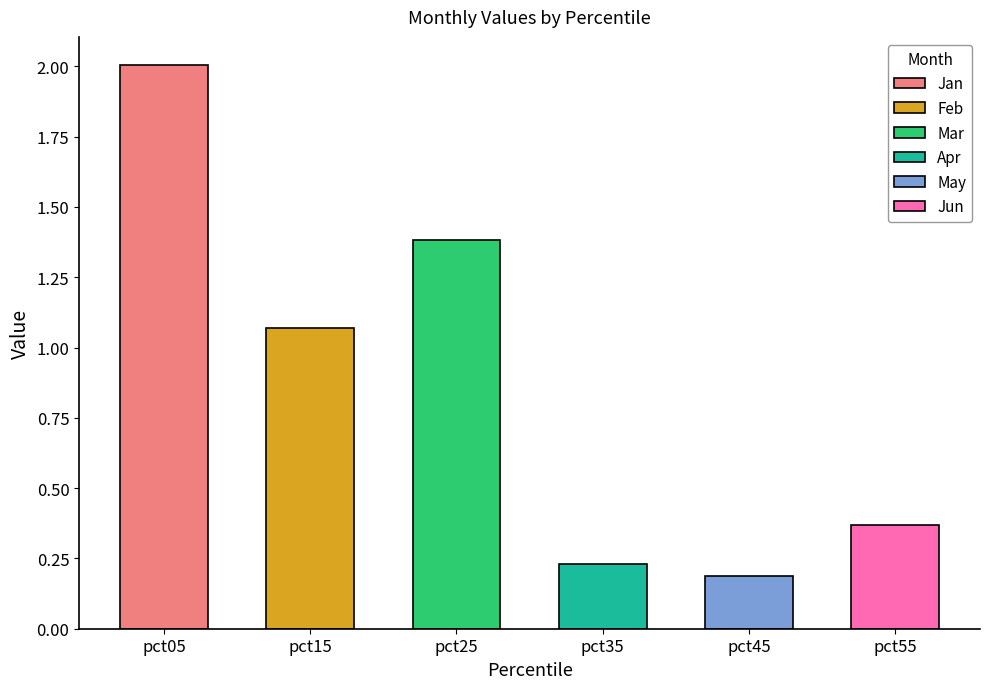

Count the number of data series in this chart.

6